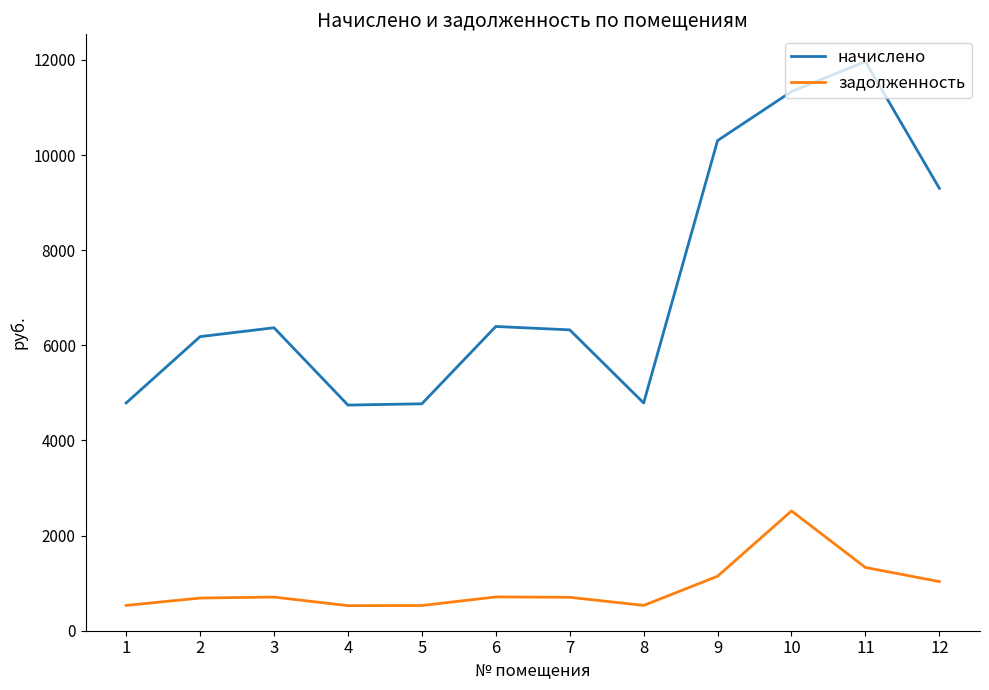

Is it true that начислено equals 1405.3 at 4?

False